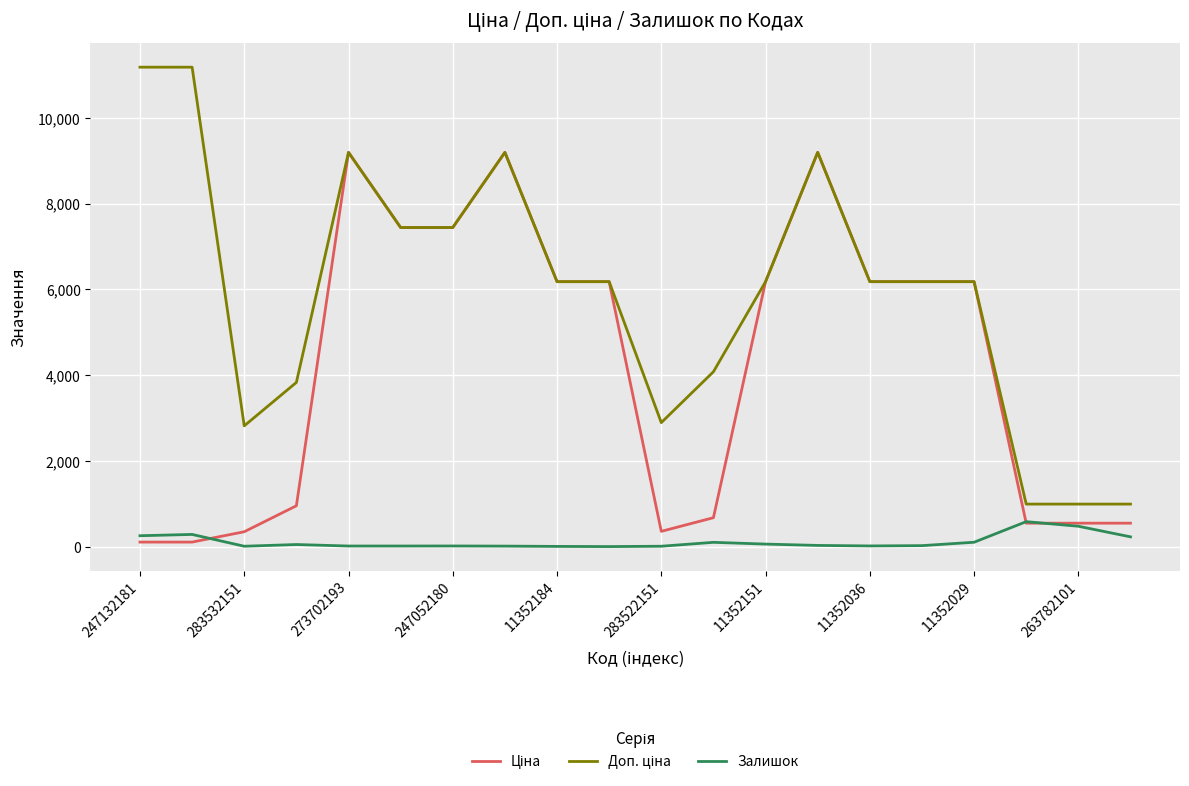

What is the maximum value for Залишок?

588.0